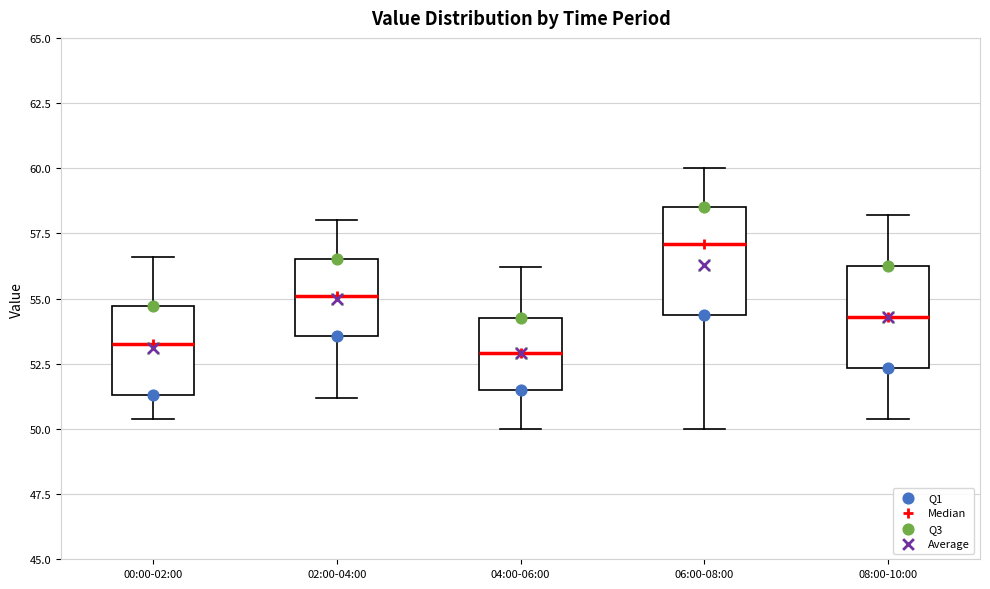

Reading left to right, read every box against the y-axis: the position of its median line, the range the box covers, and the ends of its whiskers. The values are not printed on the chart, so give them approximately, as read against the axis.

00:00-02:00: median 53.5, box 51.5 to 54.5, whiskers 50.5 to 56.5
02:00-04:00: median 55.0, box 53.5 to 56.5, whiskers 51.0 to 58.0
04:00-06:00: median 53.0, box 51.5 to 54.5, whiskers 50.0 to 56.0
06:00-08:00: median 57.0, box 54.5 to 58.5, whiskers 50.0 to 60.0
08:00-10:00: median 54.5, box 52.5 to 56.5, whiskers 50.5 to 58.0